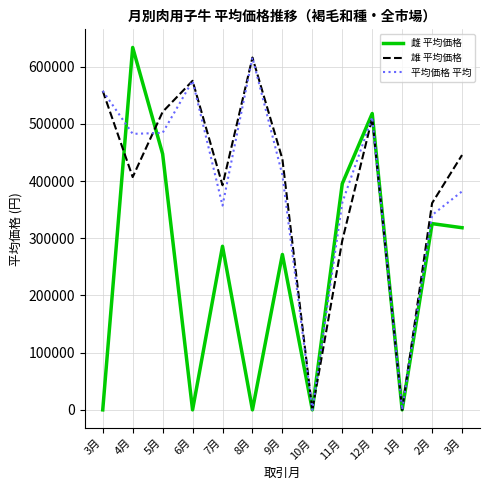

How many lines are shown in the chart?

3